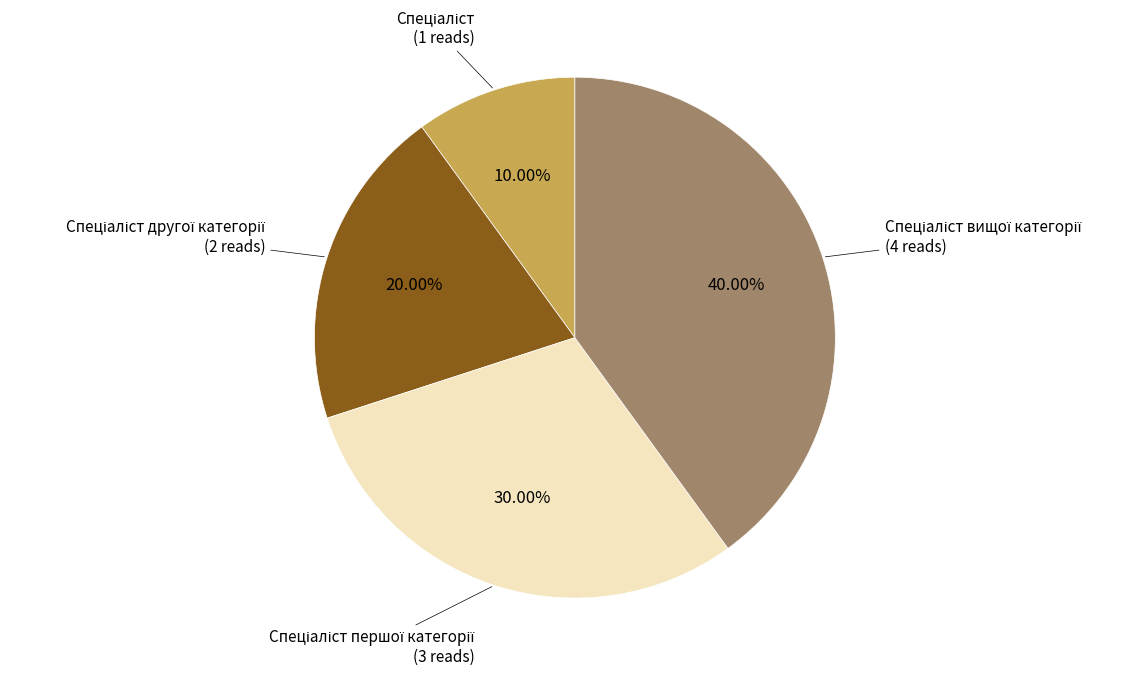

Is there a majority slice in this chart?

No